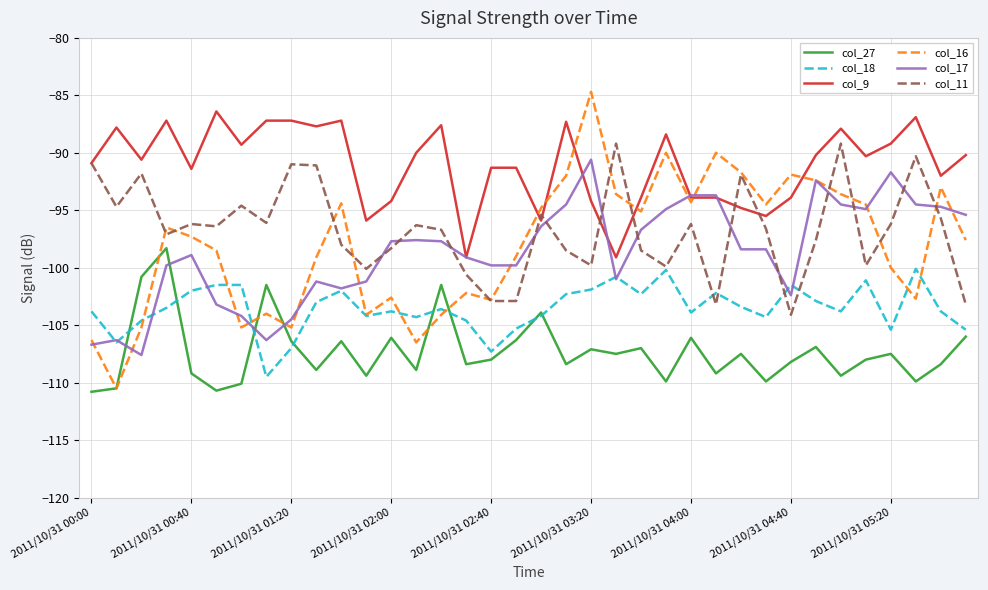

How many lines are shown in the chart?

6